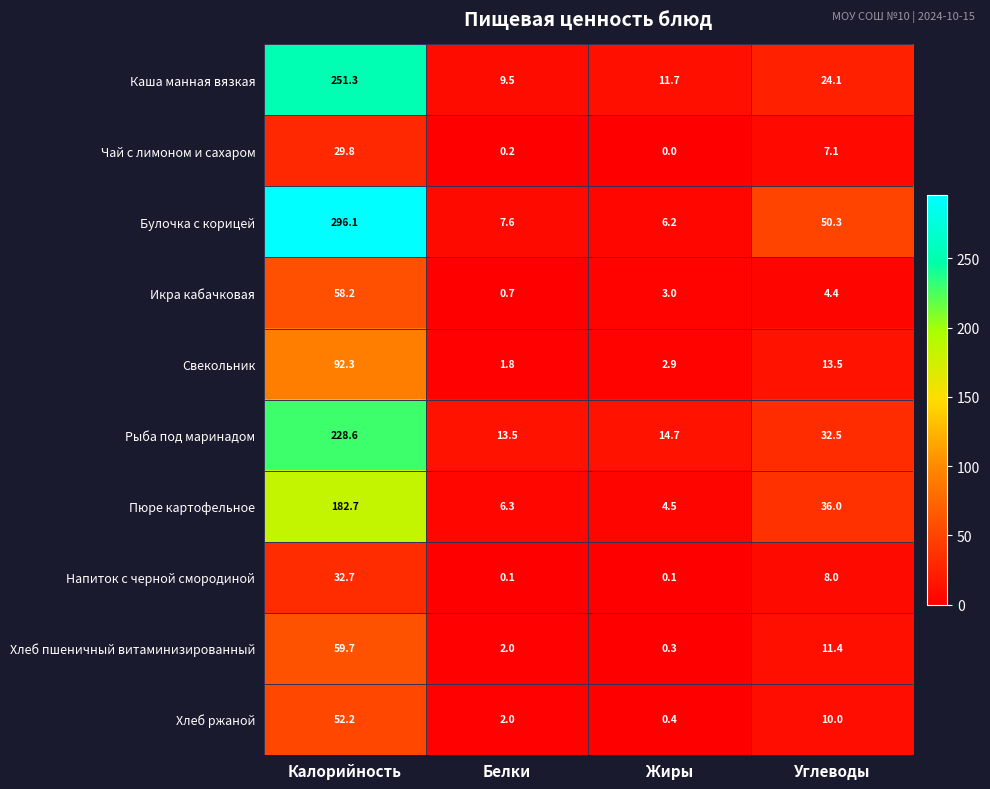

What is the difference between the second highest and minimum values in the Булочка с корицей series?

44.1